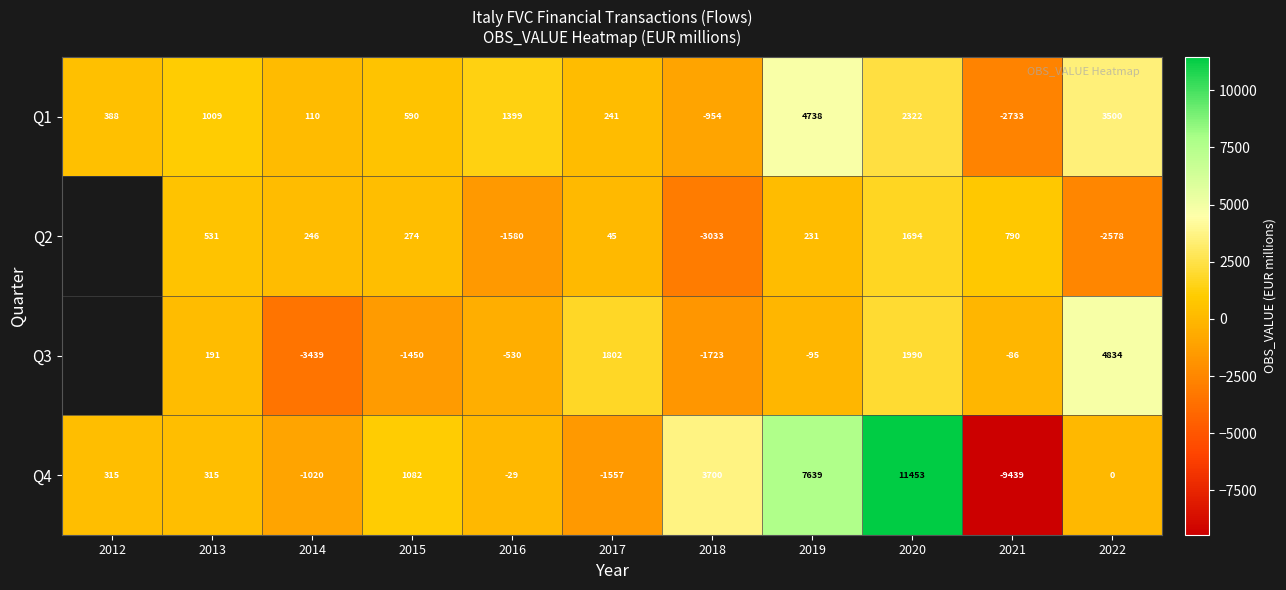

What is the sum of the Q4 values at 2022 and 2012?

315